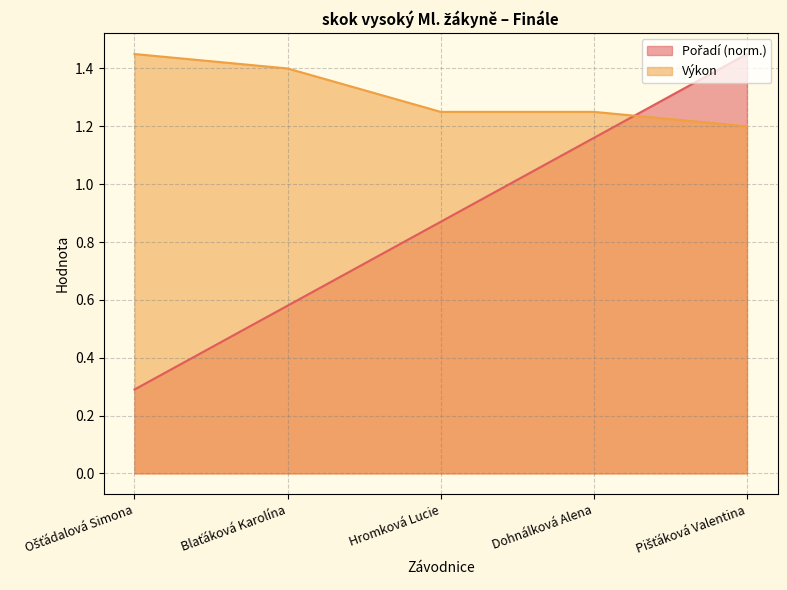

Count the Pořadí values in the range 0 to 1.

3